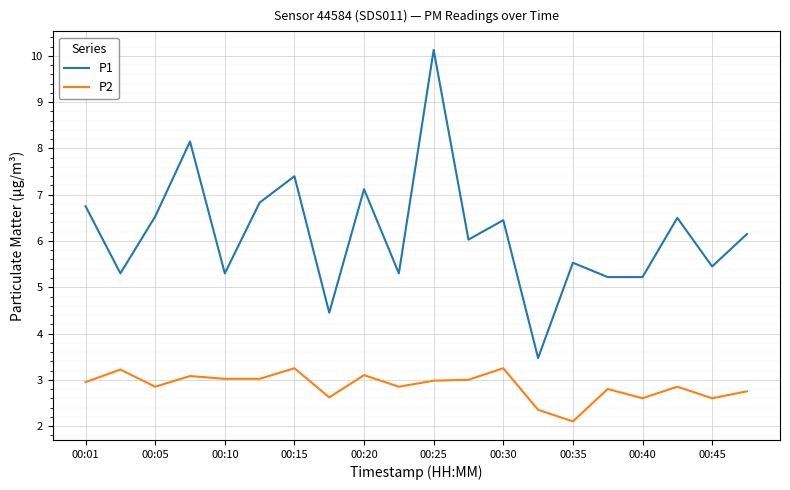

Which series has the widest spread of values?

P1